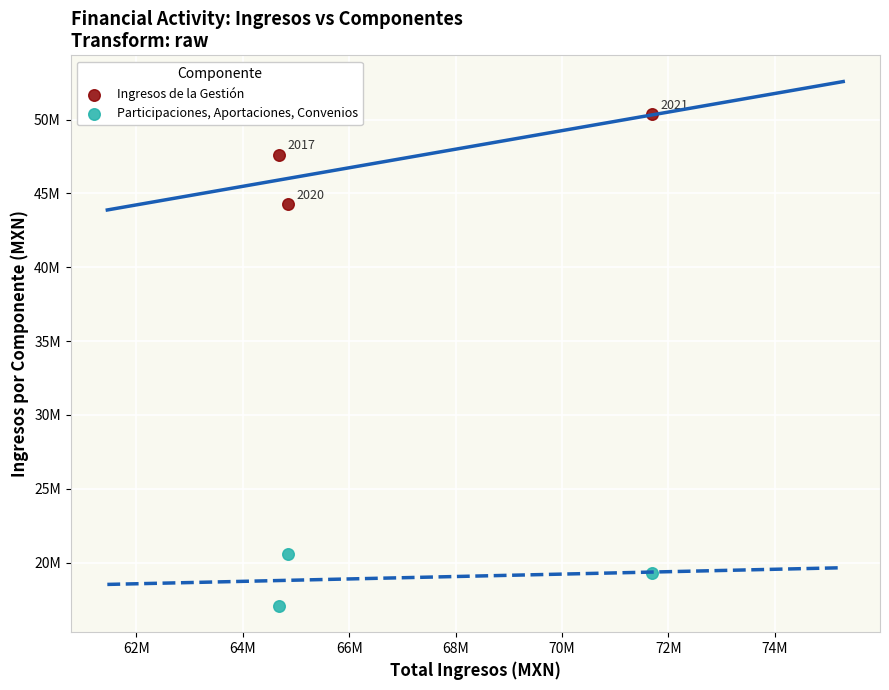

Which series has the widest spread of Y values?

Ingresos de la Gestión